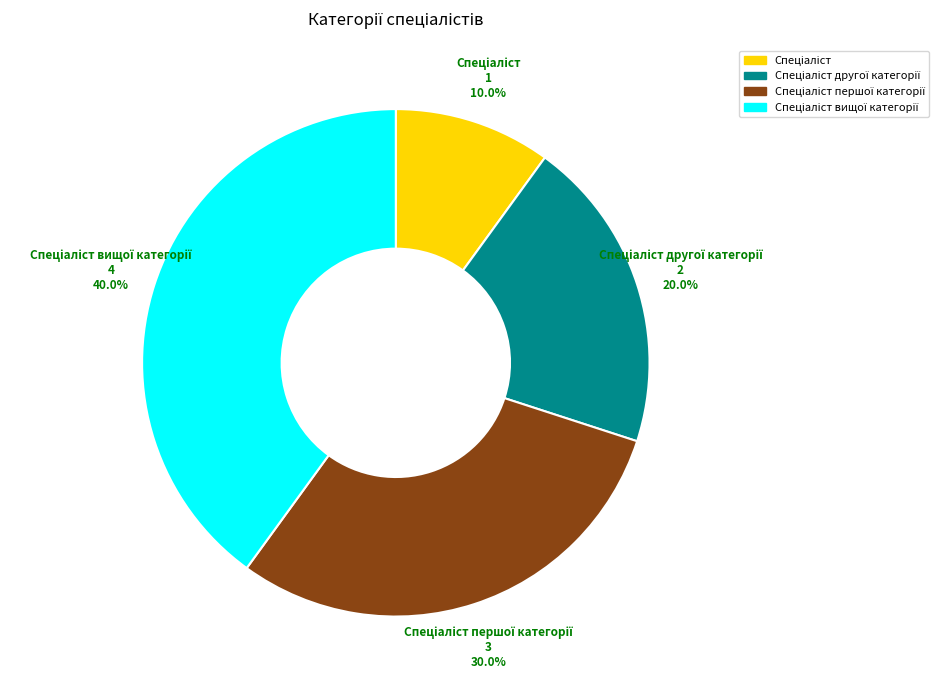

Is there a majority slice in this chart?

No